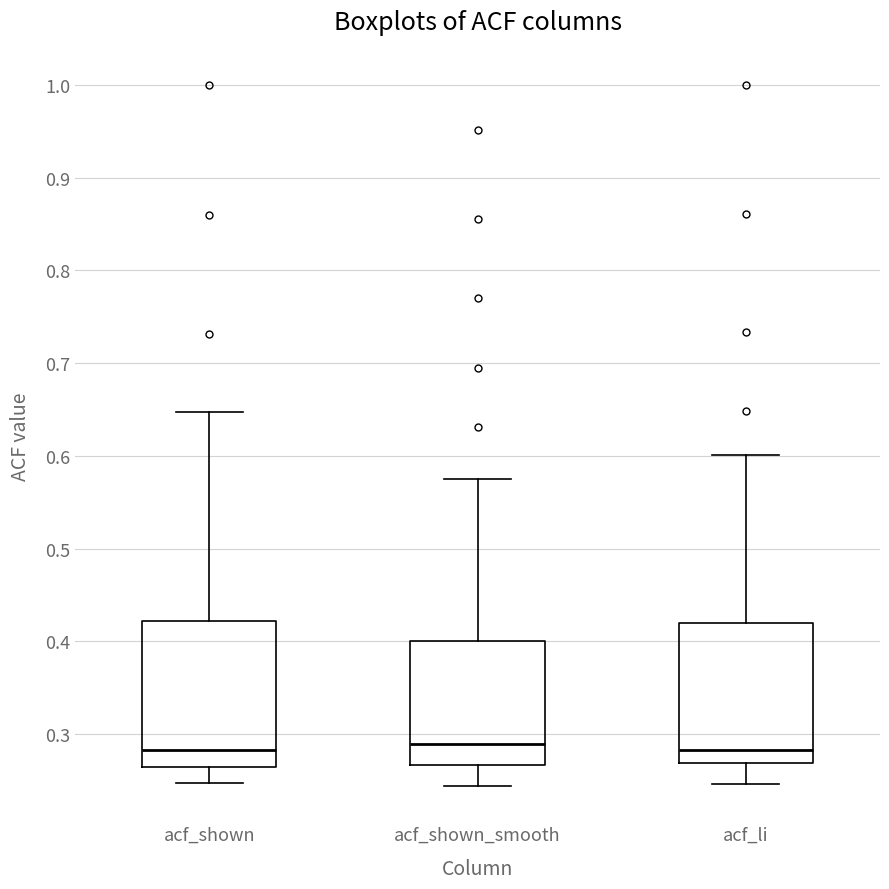

Where is the upper edge of the box for acf_li on the y-axis? The values are not printed on the chart, so give them approximately, as read against the axis.

0.42